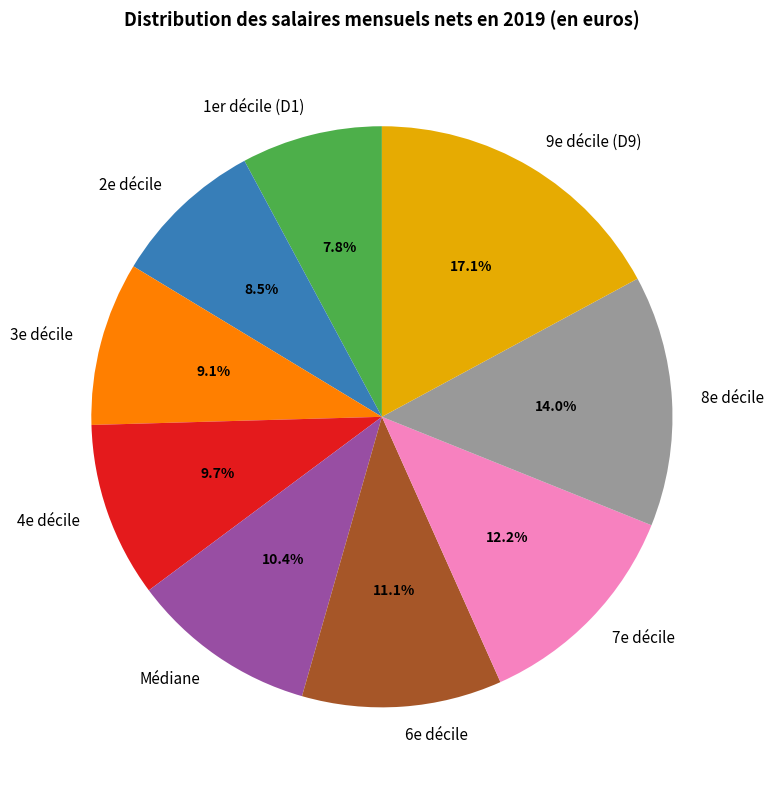

Count the number of slices in the pie.

9